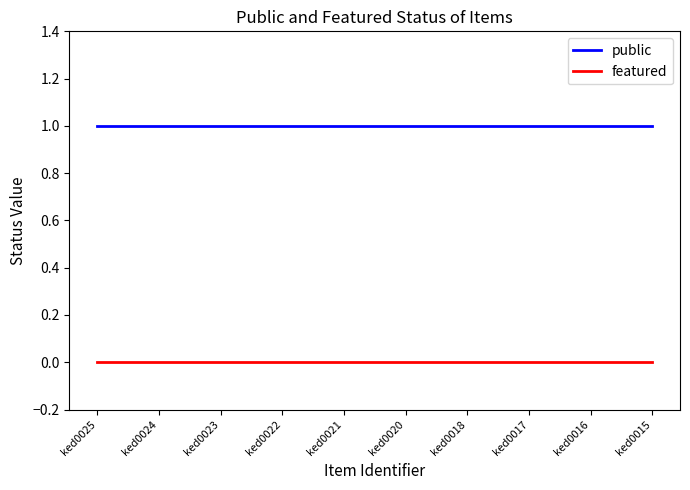

Is it true that featured equals 0 at ked0025?

True